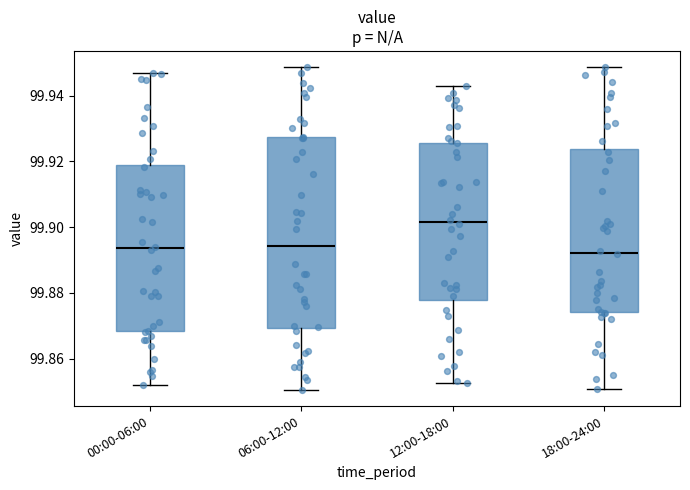

Comparing the boxes themselves (not the whiskers), which one is the tallest?

06:00-12:00